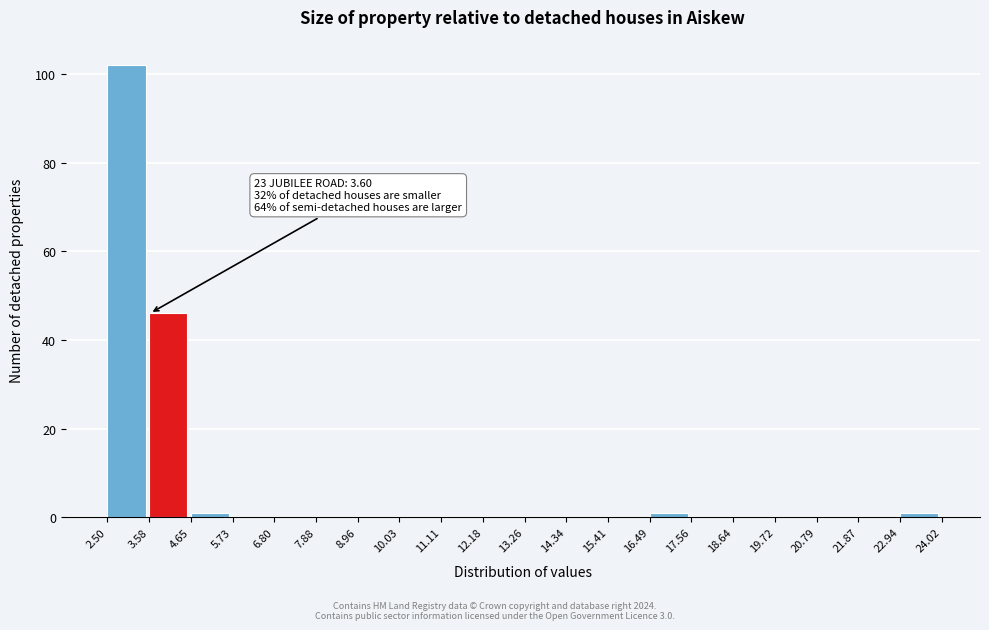

Over which range of the x-axis is the bar tallest?

2.50 to 3.58